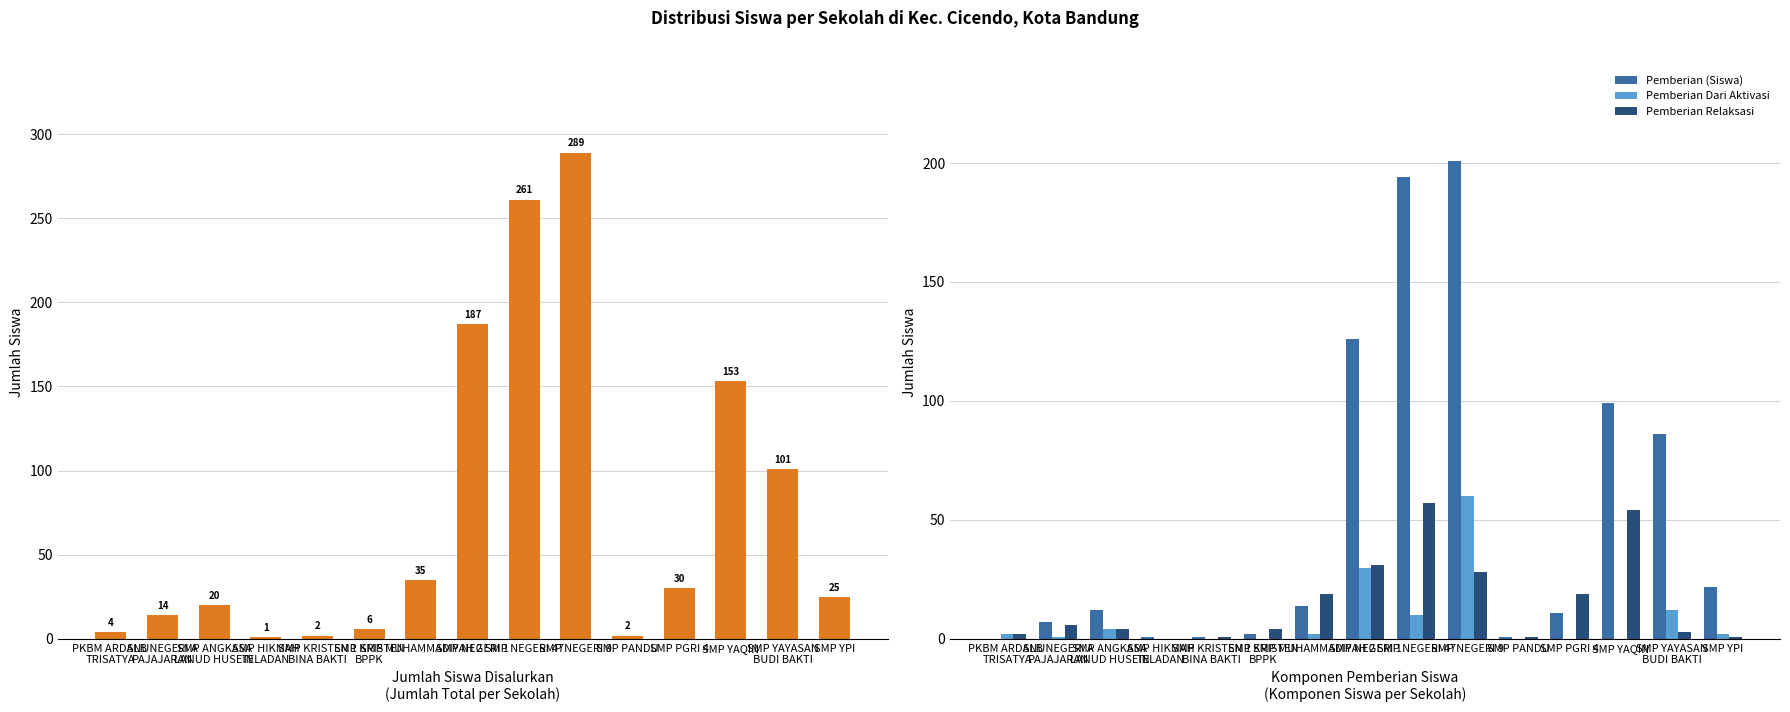

Which series has the largest range (max minus min)?

Disalurkan (Siswa)